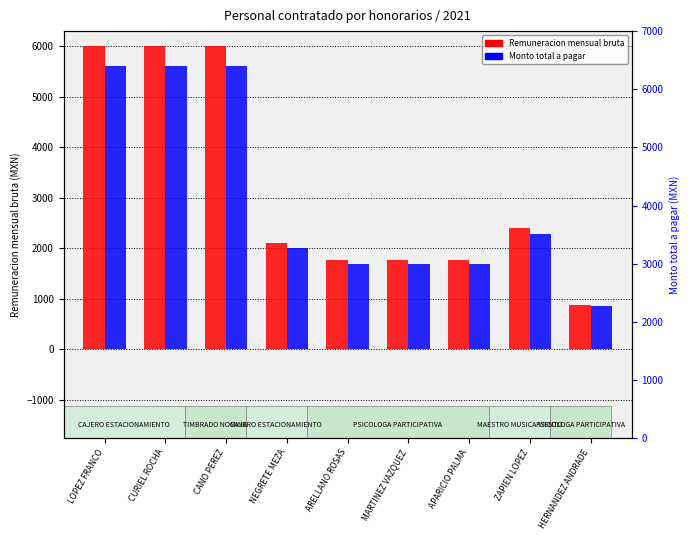

Which series changed the most between CURIEL ROCHA and ZAPIEN LOPEZ?

Remuneracion mensual bruta